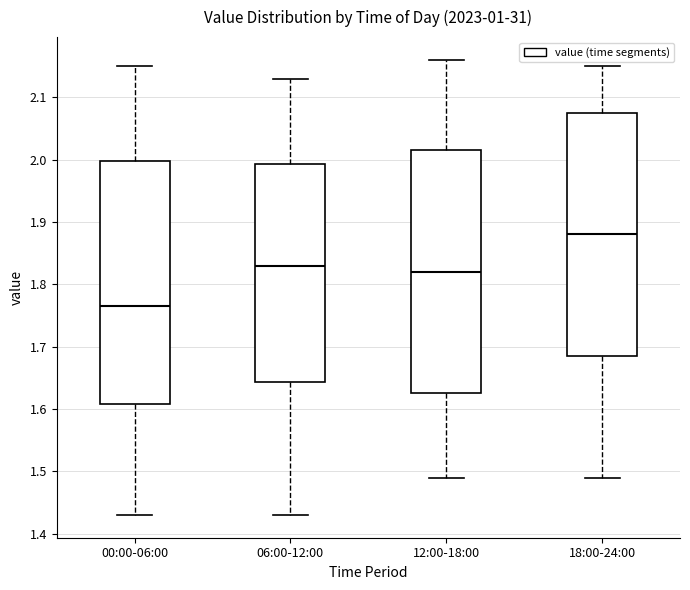

Reading left to right, transcribe this box plot: for each box, give where its median line is, the range the box spans, and where its two whiskers end, as read against the y-axis. The values are not printed on the chart, so give them approximately, as read against the axis.

00:00-06:00: median 1.77, box 1.61 to 2.00, whiskers 1.43 to 2.15
06:00-12:00: median 1.83, box 1.64 to 1.99, whiskers 1.43 to 2.13
12:00-18:00: median 1.82, box 1.63 to 2.02, whiskers 1.49 to 2.16
18:00-24:00: median 1.88, box 1.69 to 2.08, whiskers 1.49 to 2.15